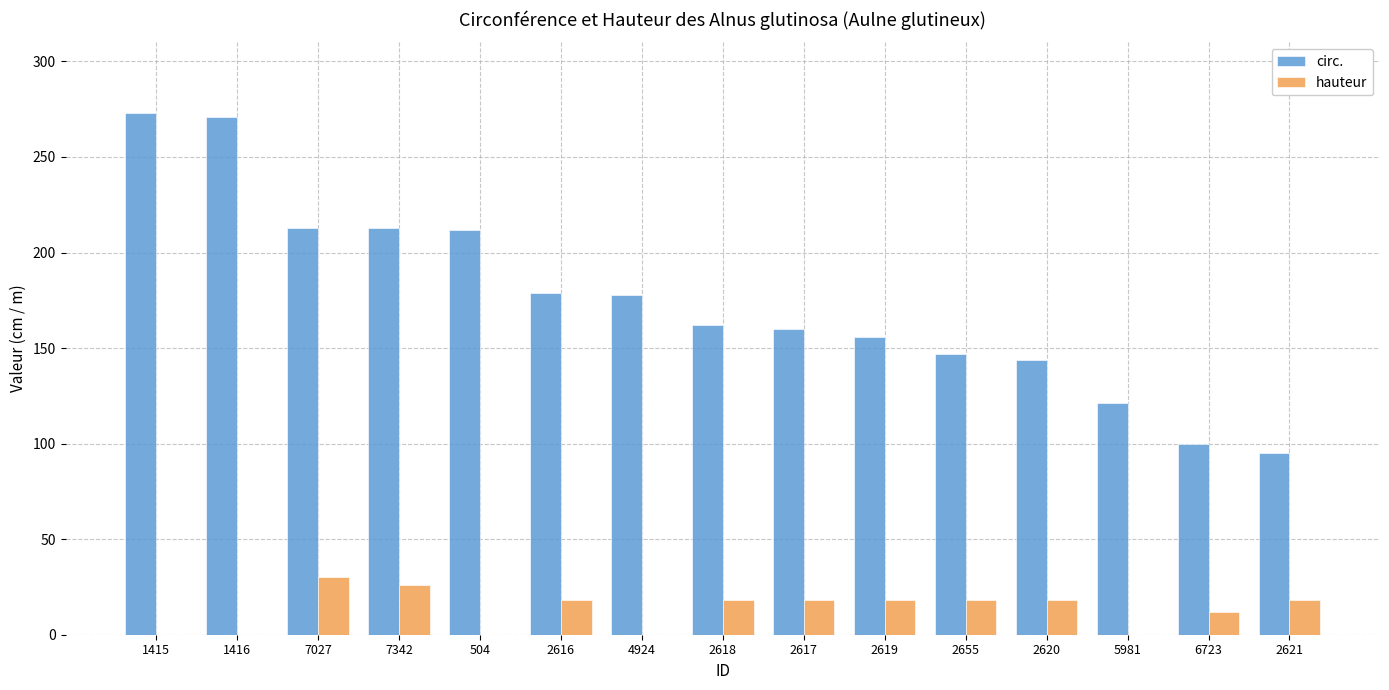

Count the number of data series in this chart.

2